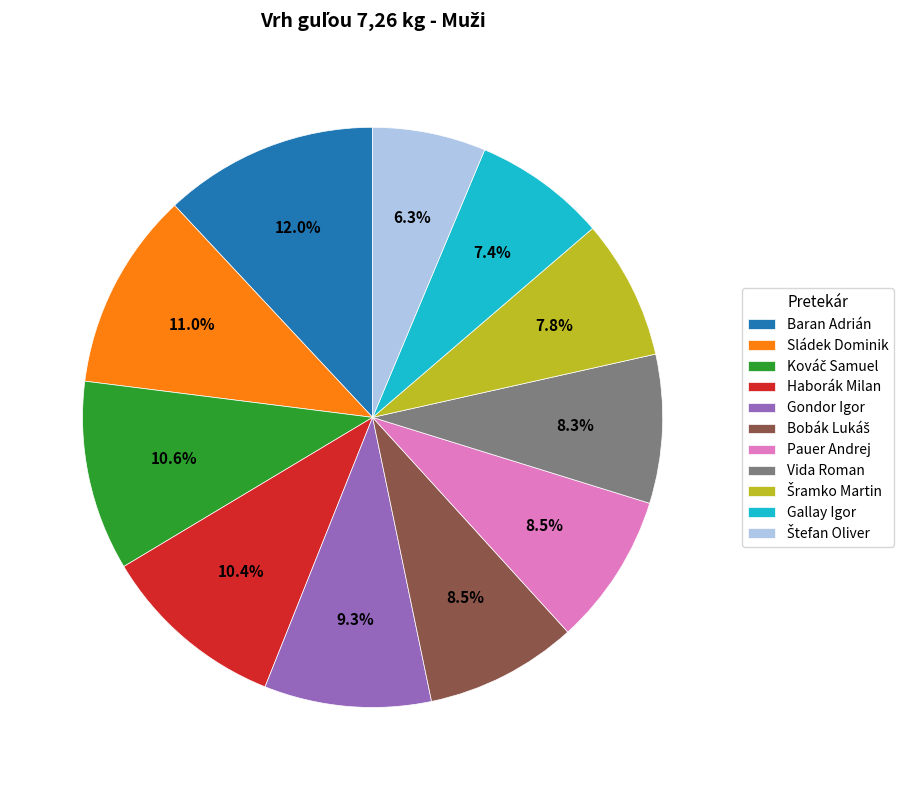

Which slice is the largest?

Baran Adrián